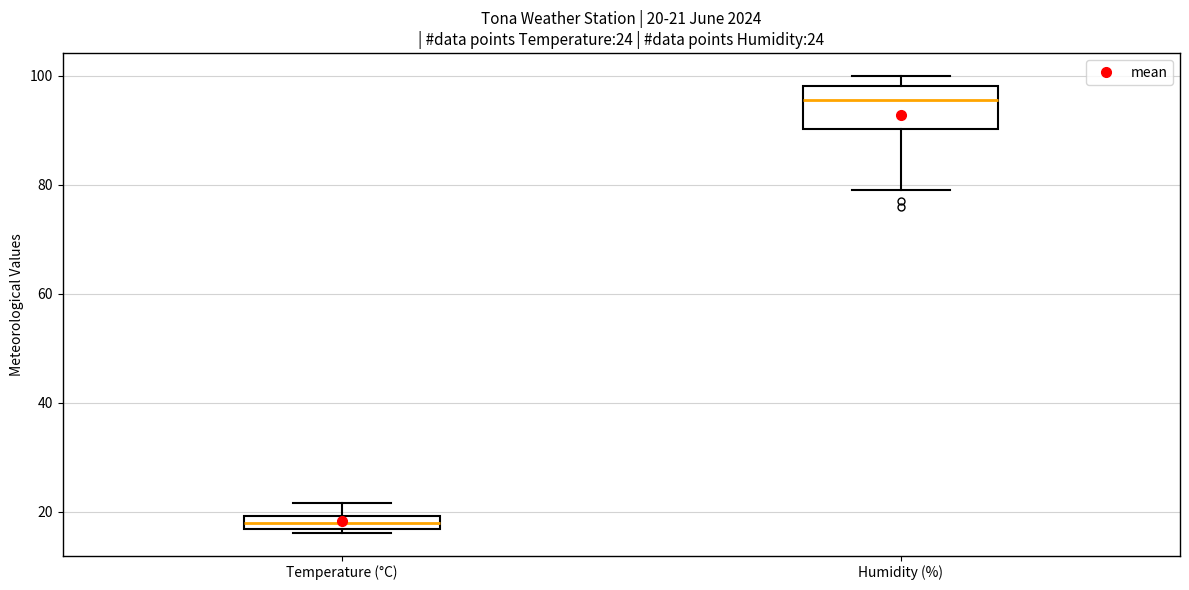

Which box has the lowest median line?

Temperature (°C)